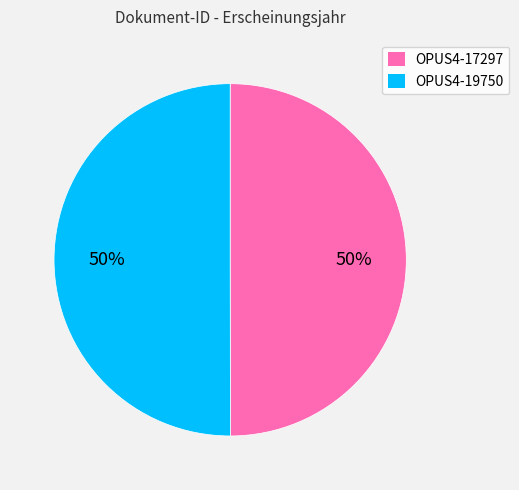

To the nearest percent, what is the combined percentage of OPUS4-17297 and OPUS4-19750?

100%